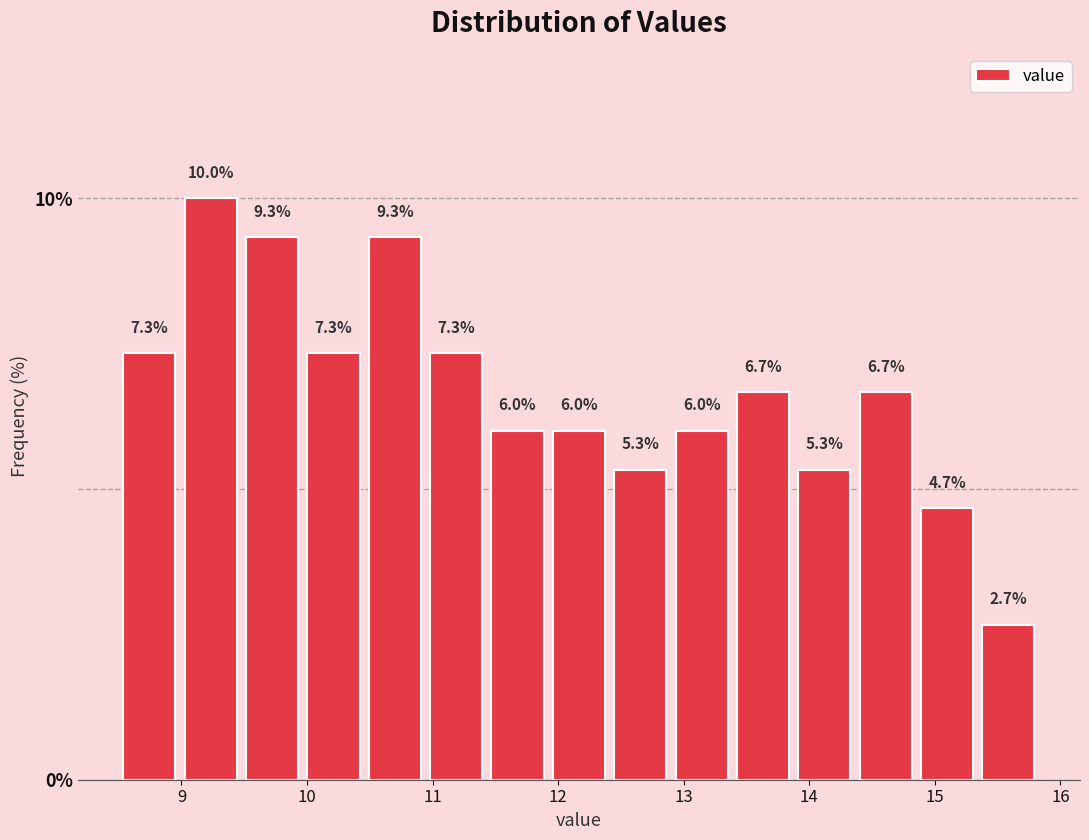

Over which range of the x-axis is the bar tallest?

9.0 to 9.5